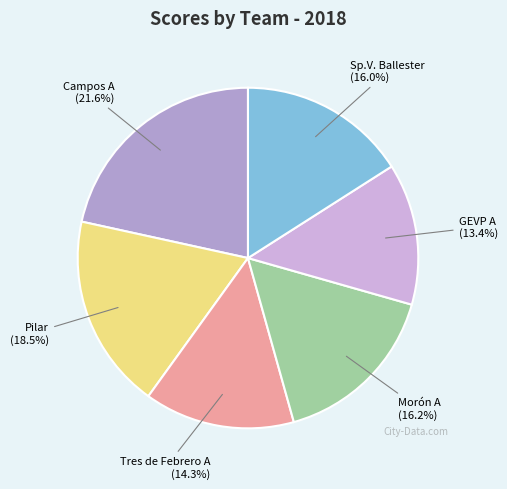

What percentage is NOT represented by GEVP A?

86.6%